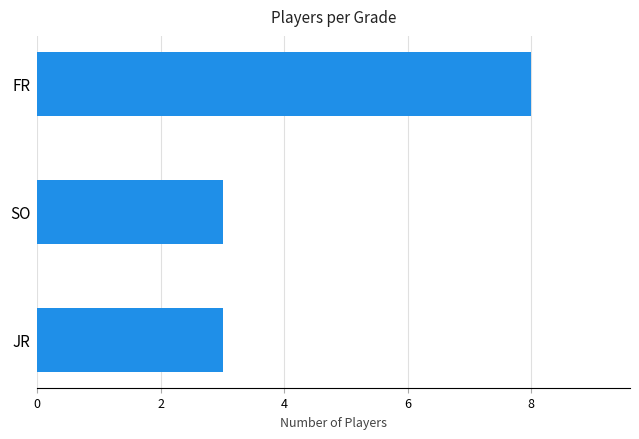

Reading bottom to top, extract all data points from this chart.

JR=3	SO=3	FR=8